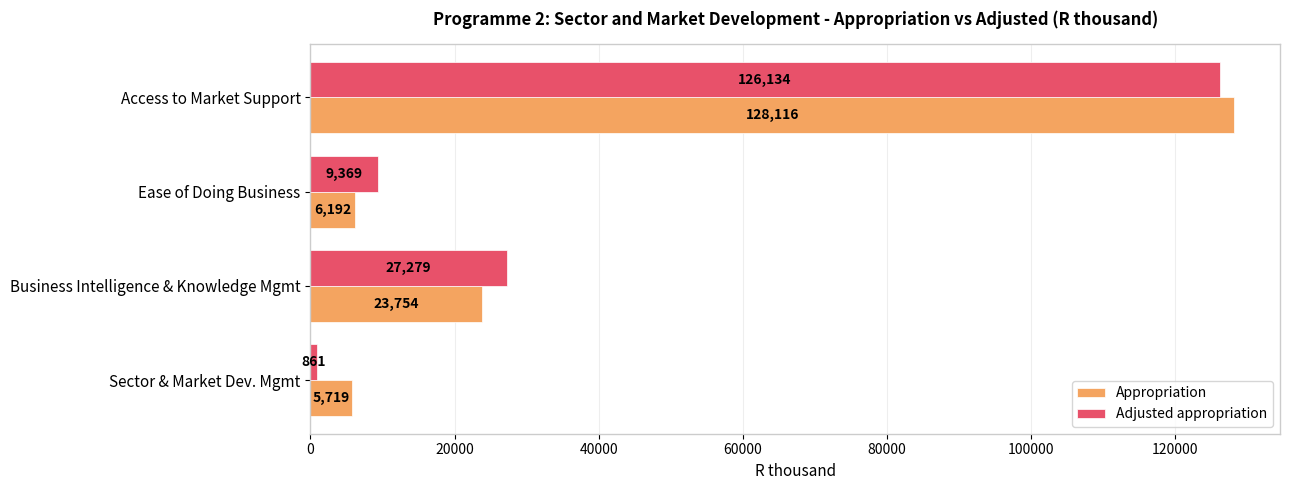

Which label corresponds to the largest value in the chart?

Access to Market Support